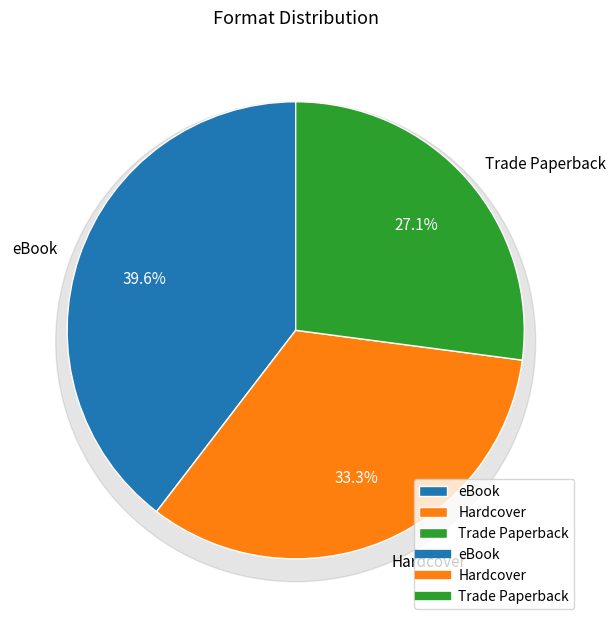

True or false: eBook accounts for 27% of the total.

False